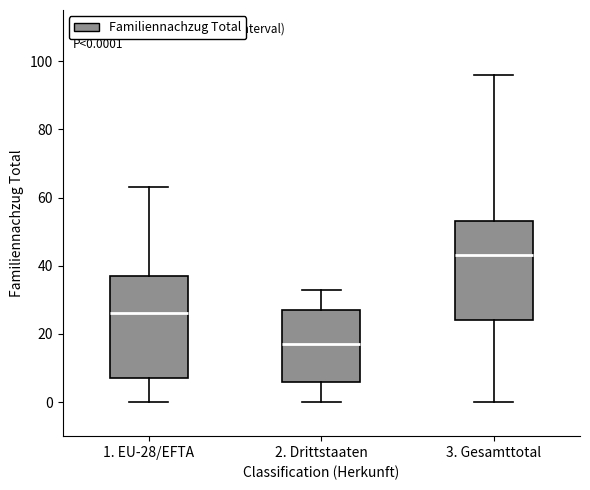

Which box has the lowest median line?

2. Drittstaaten